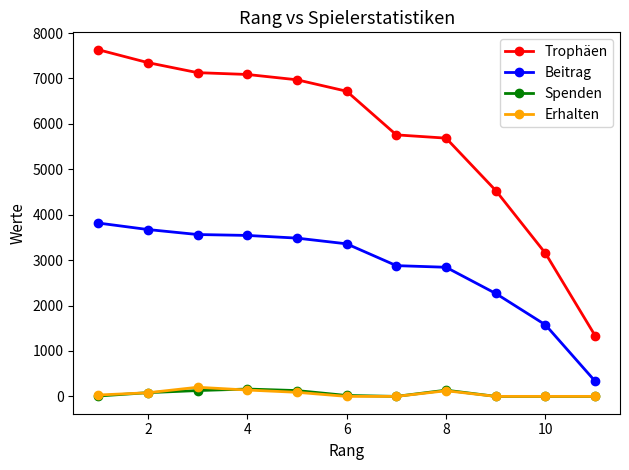

Is this an area chart (filled region under the line)?

No